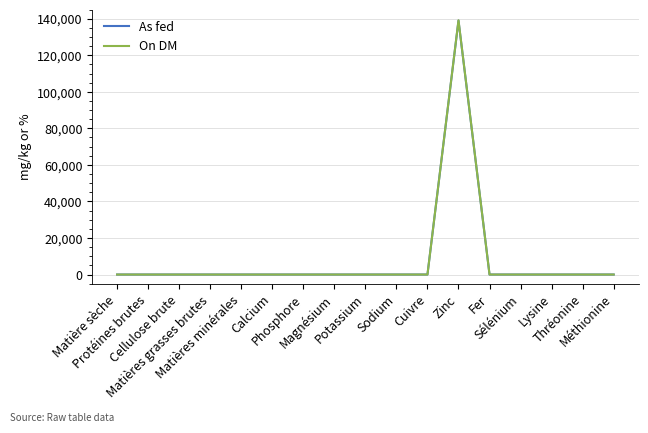

What is the highest value of the On DM series?

139139